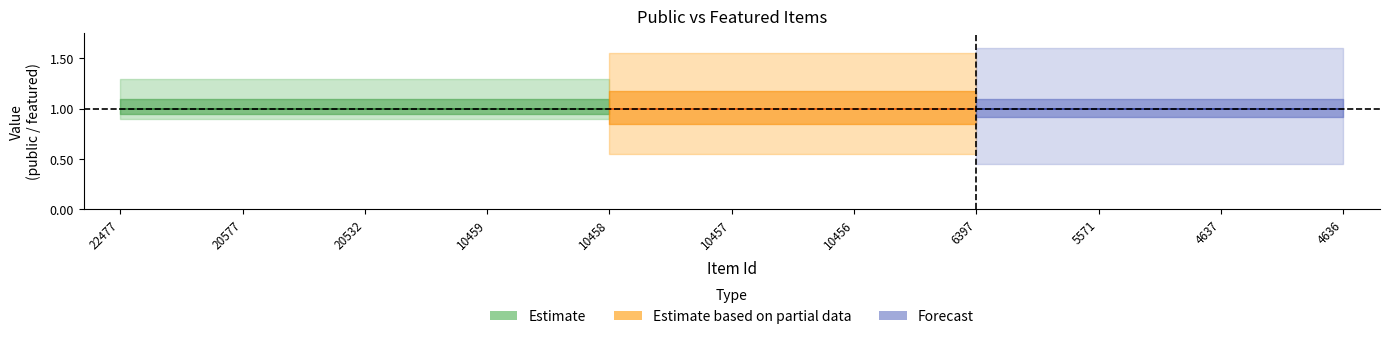

At which label does public reach its peak?

22477